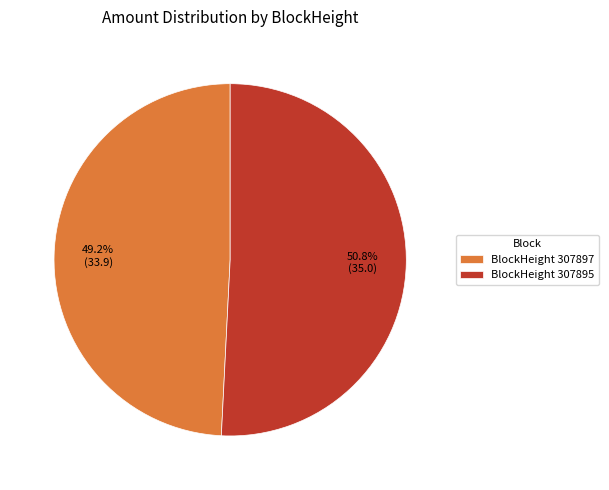

Approximately how many times larger is the value at BlockHeight 307897 compared to BlockHeight 307895?

1.0